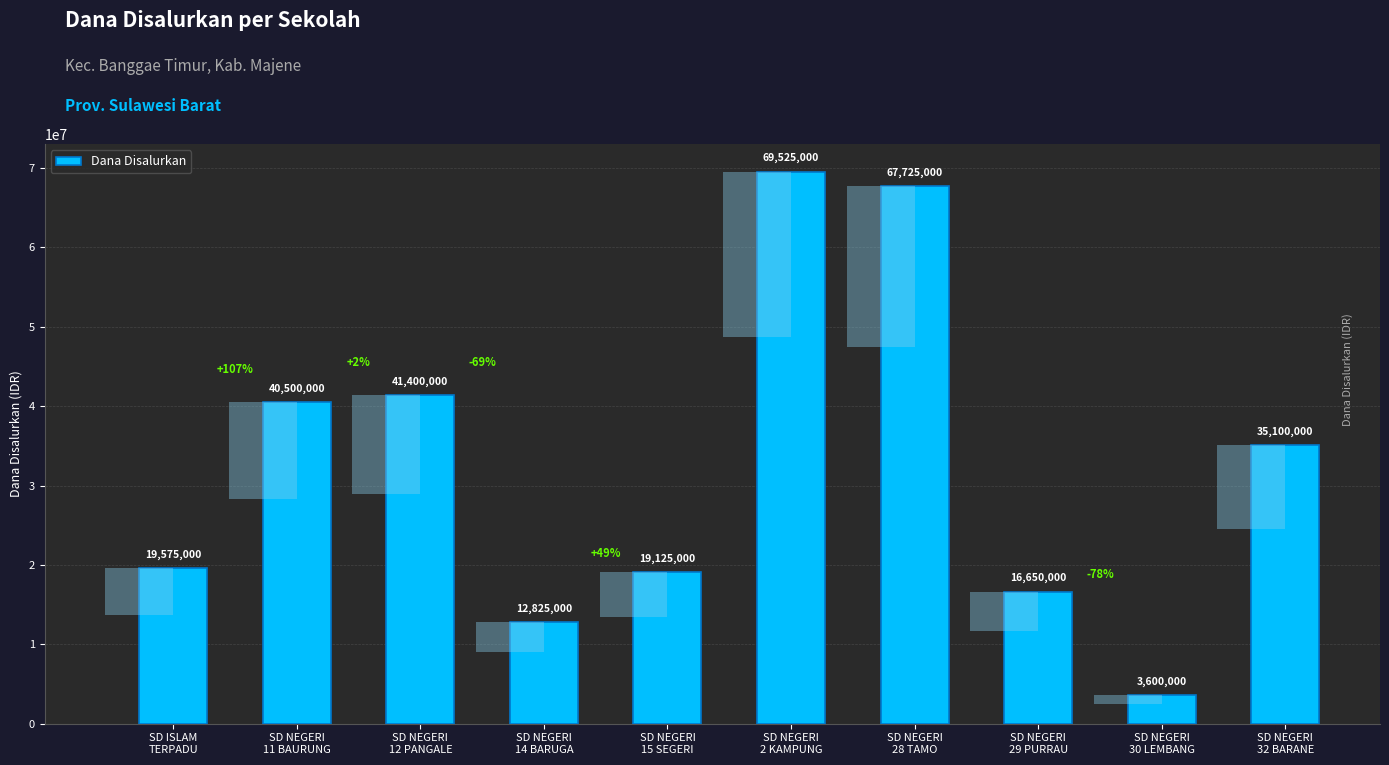

Count the number of data series in this chart.

1